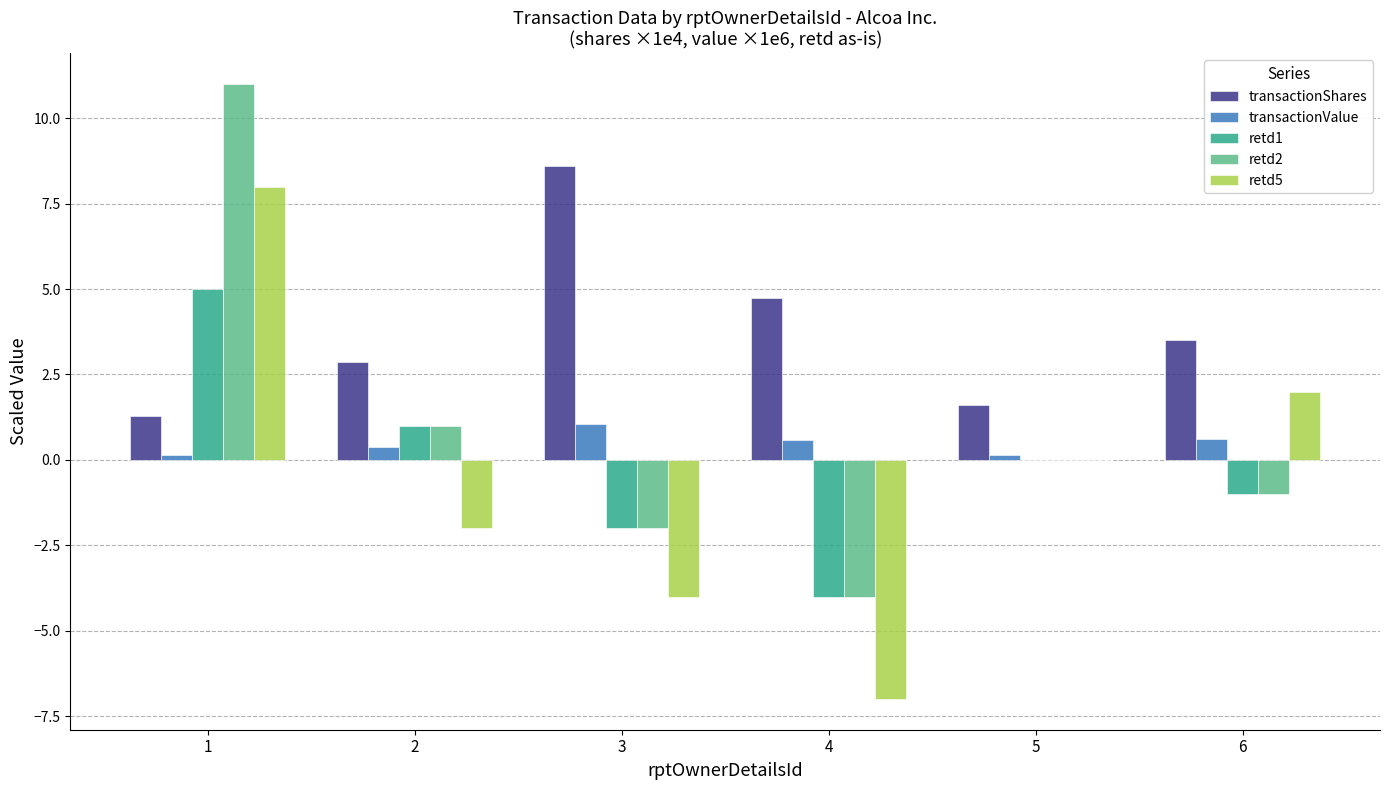

Reading right to left, extract all data points from this chart.

transactionShares: 6=3.5	5=1.6	4=4.7	3=8.6	2=2.9	1=1.3
transactionValue: 6=0.6	5=0.1	4=0.6	3=1.0	2=0.4	1=0.1
retd1: 6=-1.0	5=0.0	4=-4.0	3=-2.0	2=1.0	1=5.0
retd2: 6=-1.0	5=0.0	4=-4.0	3=-2.0	2=1.0	1=11.0
retd5: 6=2.0	5=0.0	4=-7.0	3=-4.0	2=-2.0	1=8.0